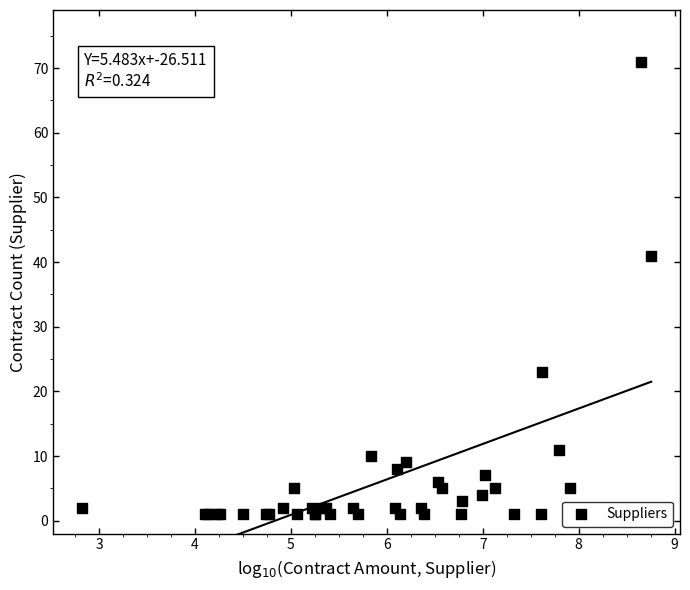

What Y value in the scatter plot is closest to 36?

41